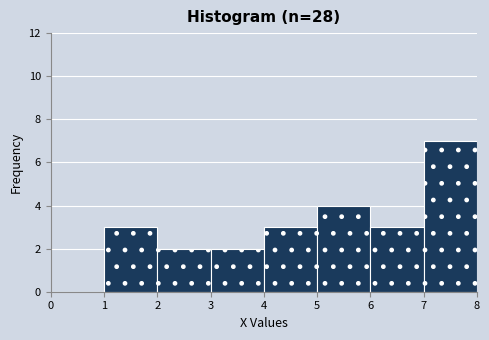

How tall is the bar that spans 4 to 5 on the x-axis? The values are not printed on the chart, so give them approximately, as read against the axis.

3